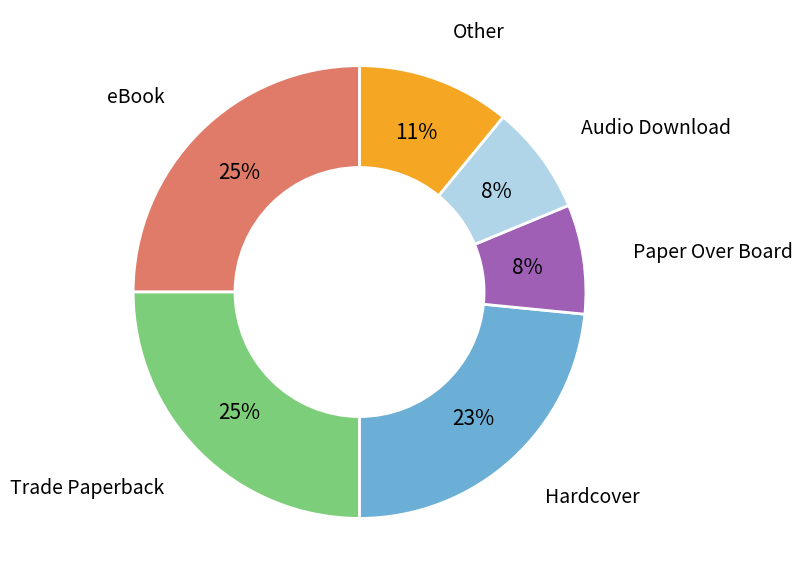

Is there a majority slice in this chart?

No